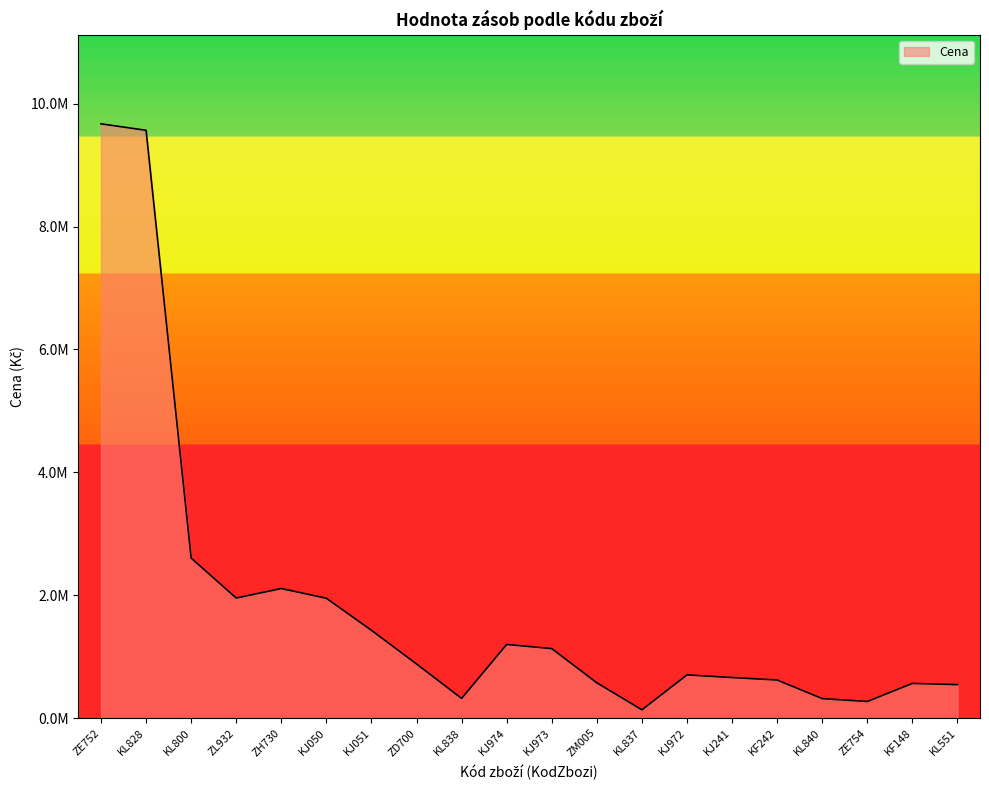

The value at ZD700 is 880285.3. True or false?

True